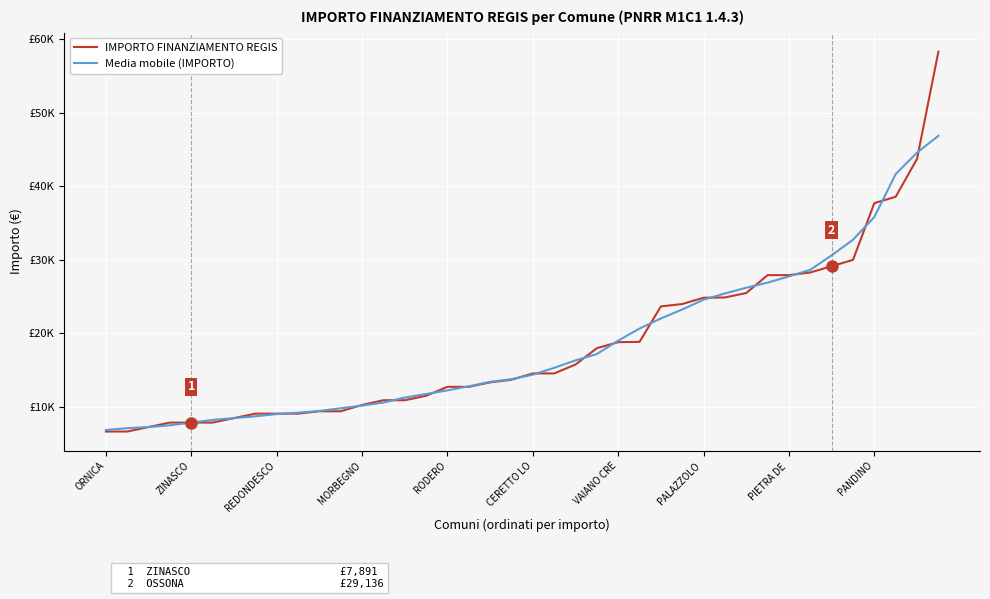

After their last crossing, which series has the higher values: IMPORTO FINANZIAMENTO REGIS or Media mobile (IMPORTO)?

IMPORTO FINANZIAMENTO REGIS